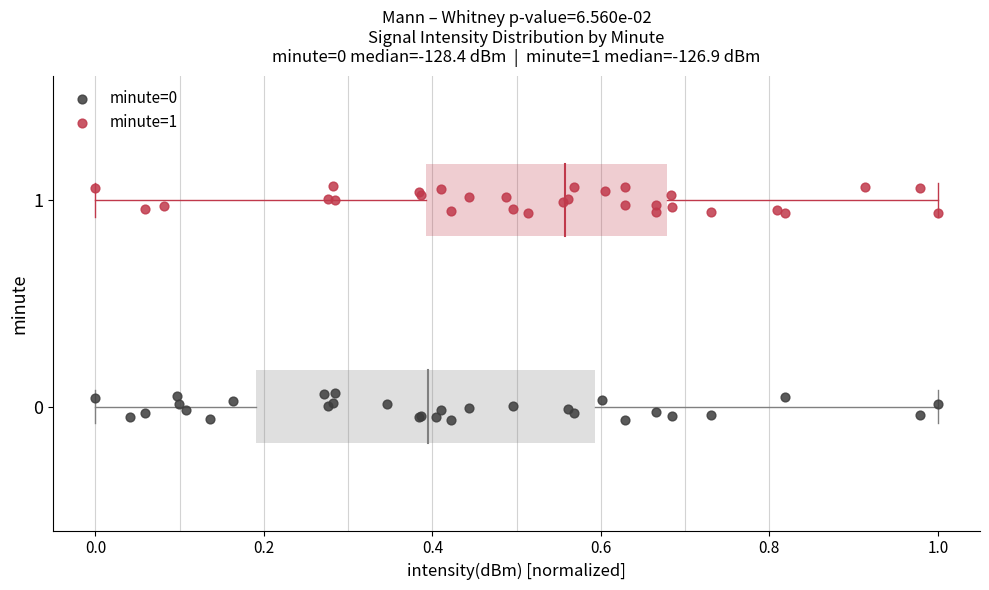

Which series reaches the maximum Y coordinate?

minute=1